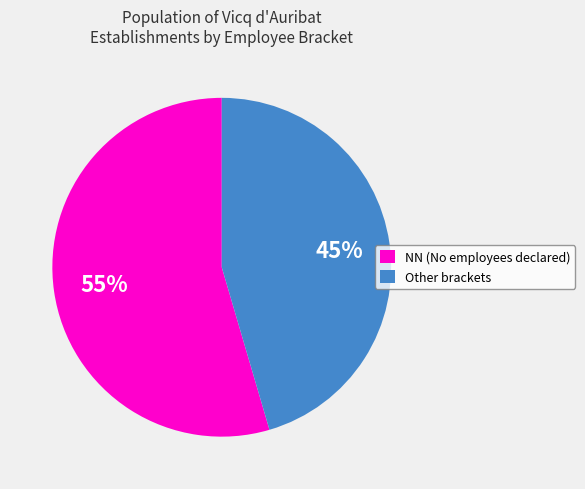

How many segments does this pie chart have?

2